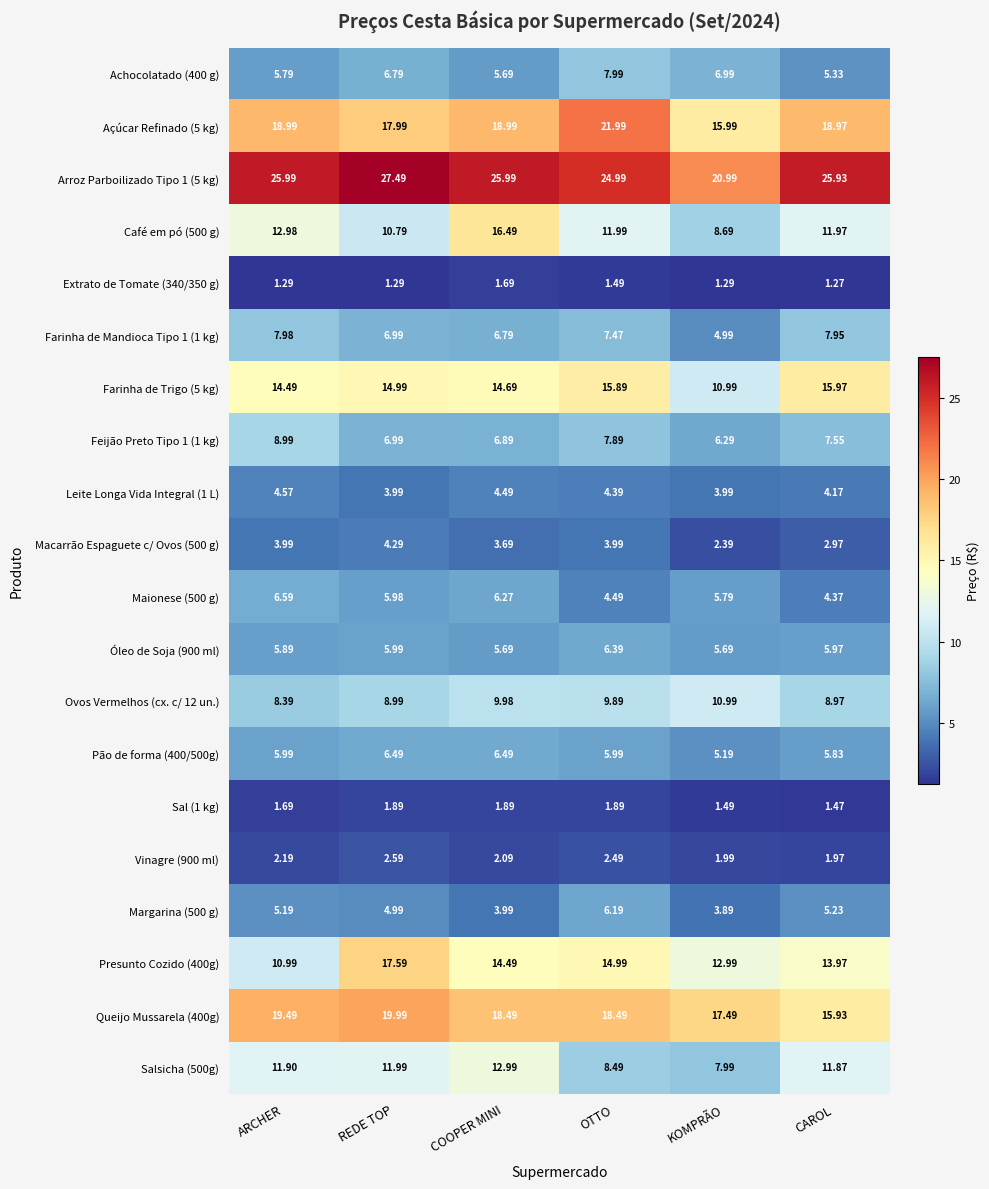

At which category is the sum across all series the highest?

REDE TOP